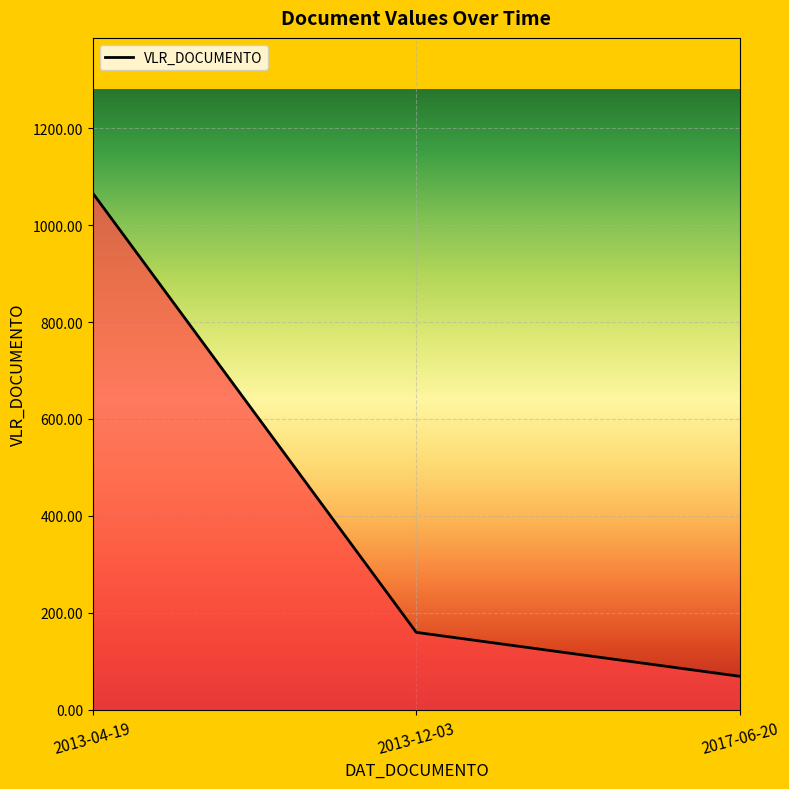

List the labels in order of value, largest first.

2013-04-19, 2013-12-03, 2017-06-20